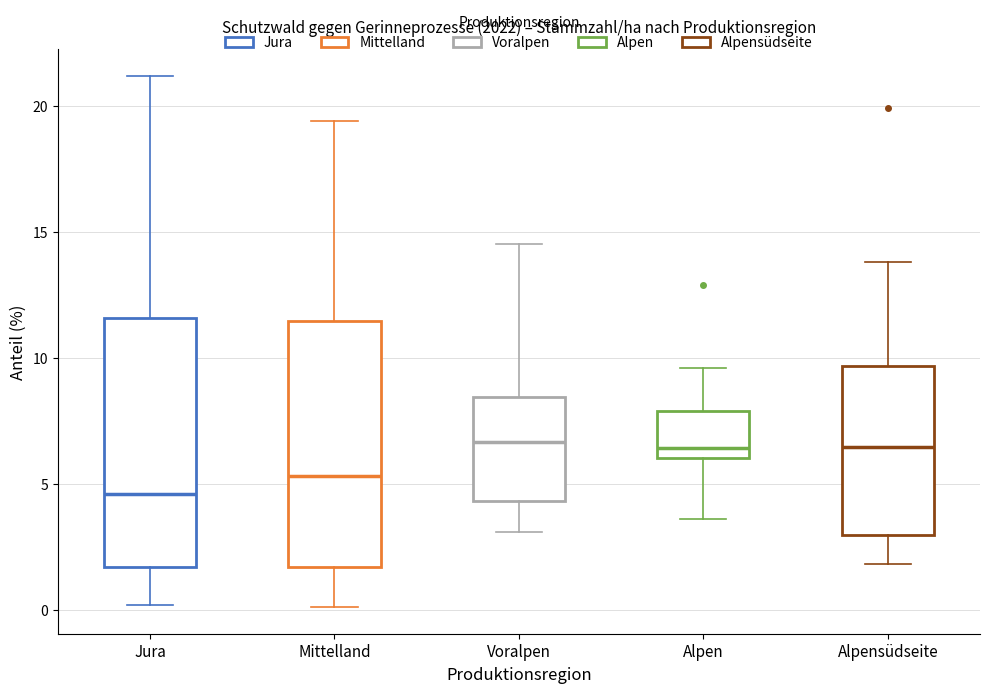

Reading left to right, read every box against the y-axis: the position of its median line, the range the box covers, and the ends of its whiskers. The values are not printed on the chart, so give them approximately, as read against the axis.

Jura: median 4.5, box 1.5 to 11.5, whiskers 0.0 to 21.0
Mittelland: median 5.5, box 1.5 to 11.5, whiskers 0.0 to 19.5
Voralpen: median 6.5, box 4.5 to 8.5, whiskers 3.0 to 14.5
Alpen: median 6.5, box 6.0 to 8.0, whiskers 3.5 to 9.5
Alpensüdseite: median 6.5, box 3.0 to 9.5, whiskers 2.0 to 14.0